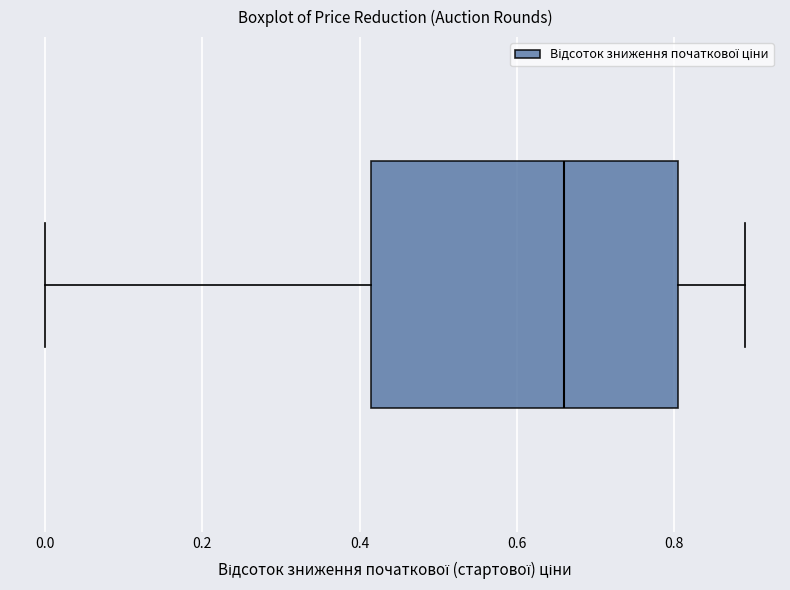

Where is the right edge of the box on the x-axis? The values are not printed on the chart, so give them approximately, as read against the axis.

0.80